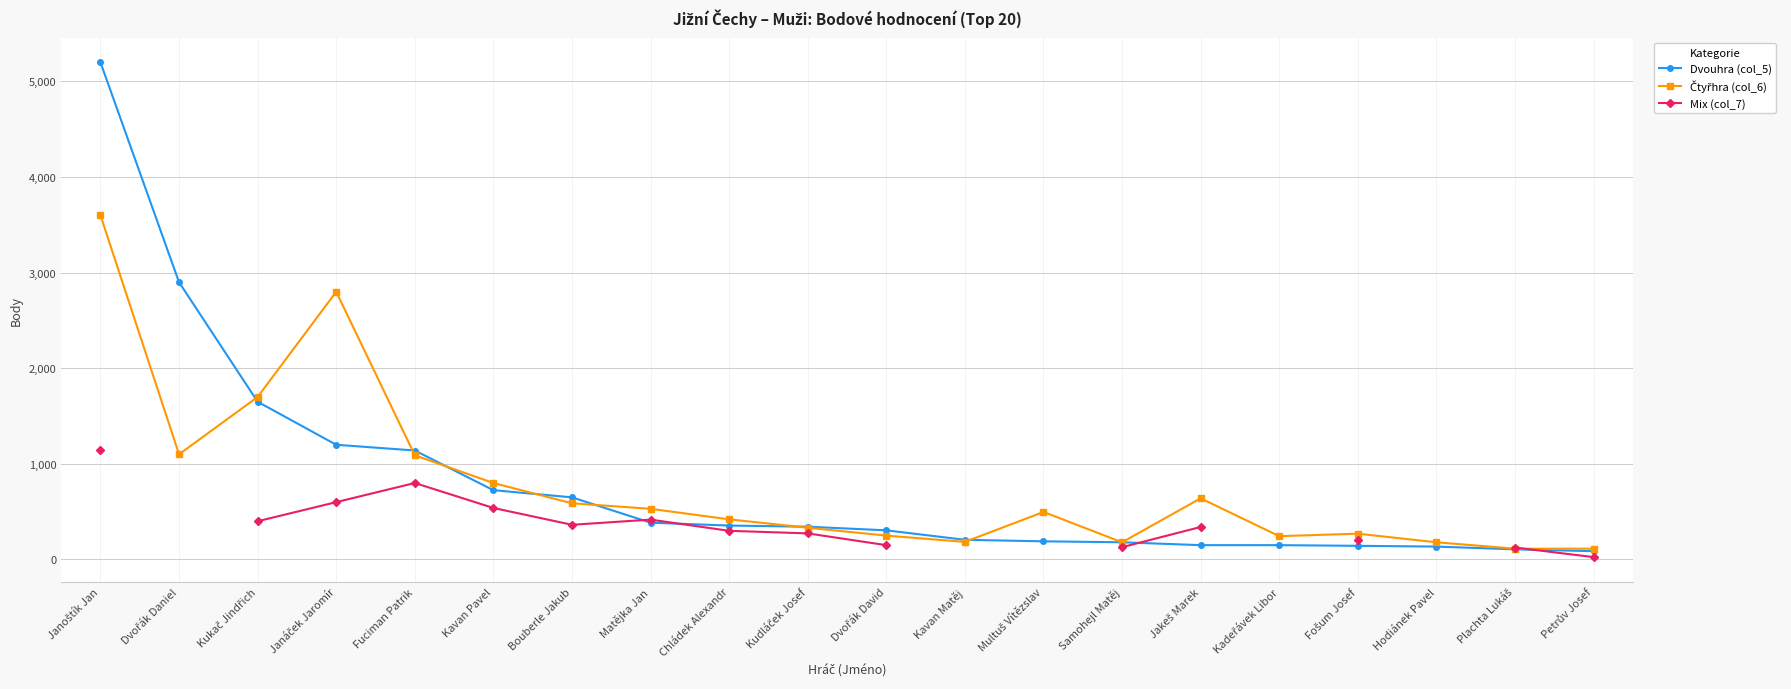

How many lines are shown in the chart?

3